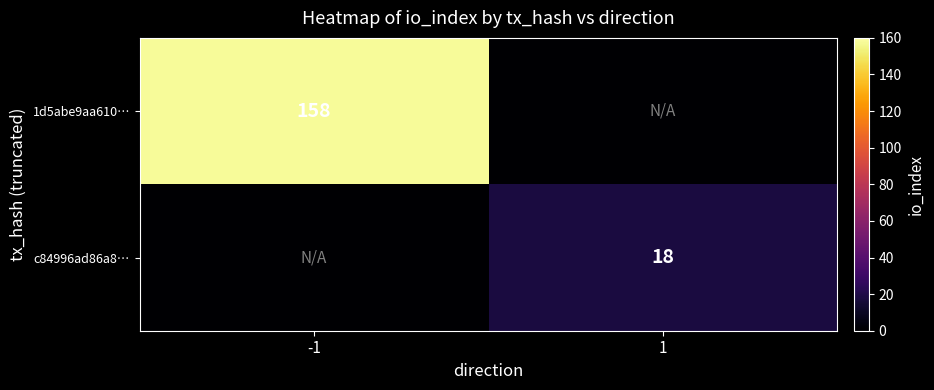

The 1d5abe9aa610… series shows 59 at -1. True or false?

False